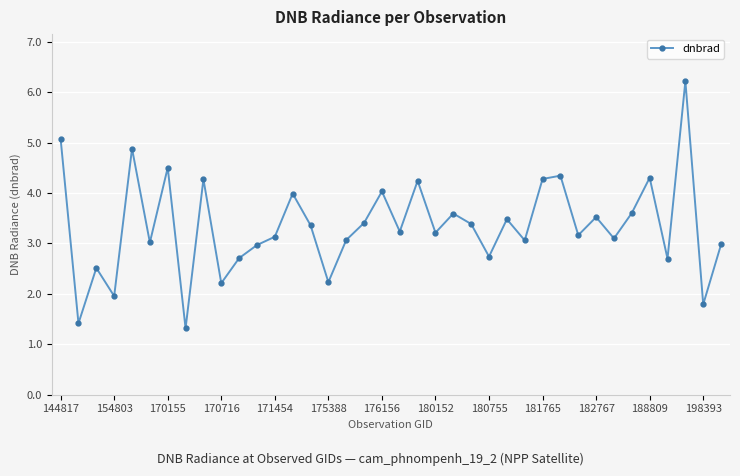

What is the value of the 6th point from the left?

3.0